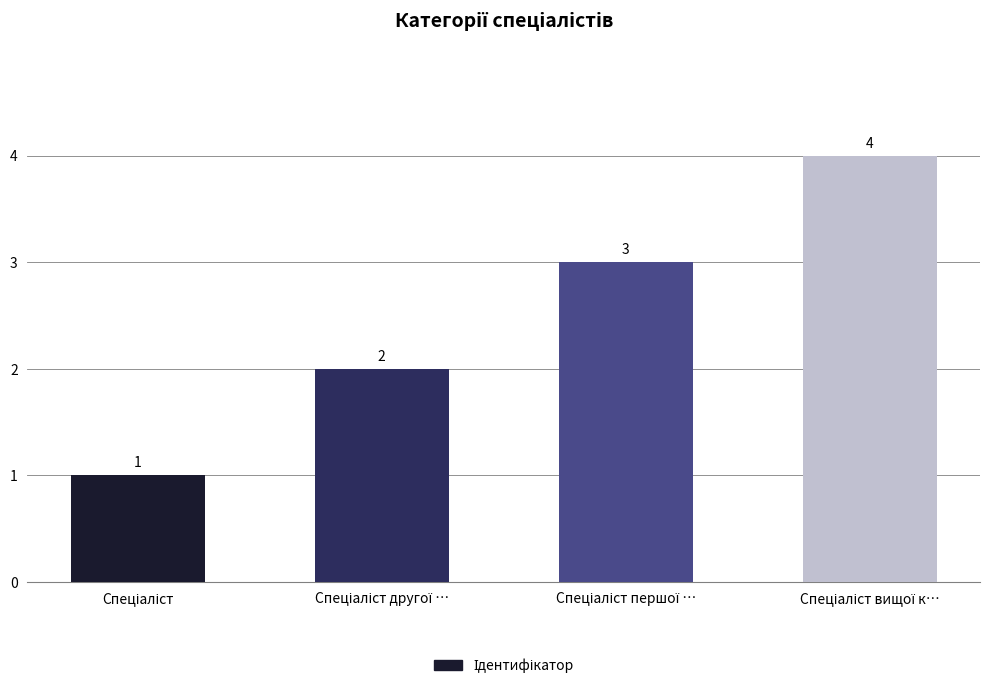

How many values are between 2 and 4?

3